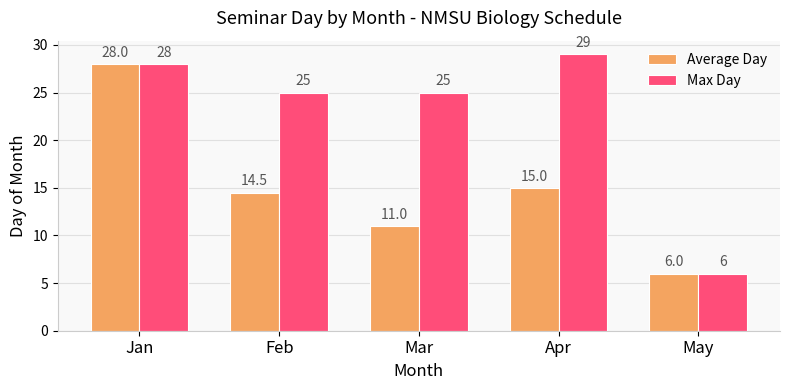

What is the approximate value of Average Day at Mar?

11.0